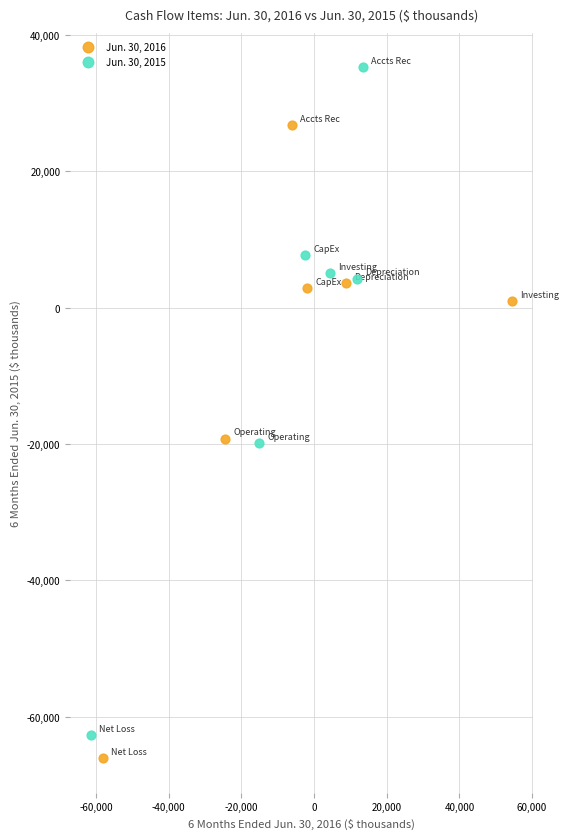

Which series has the widest spread of Y values?

Jun. 30, 2015